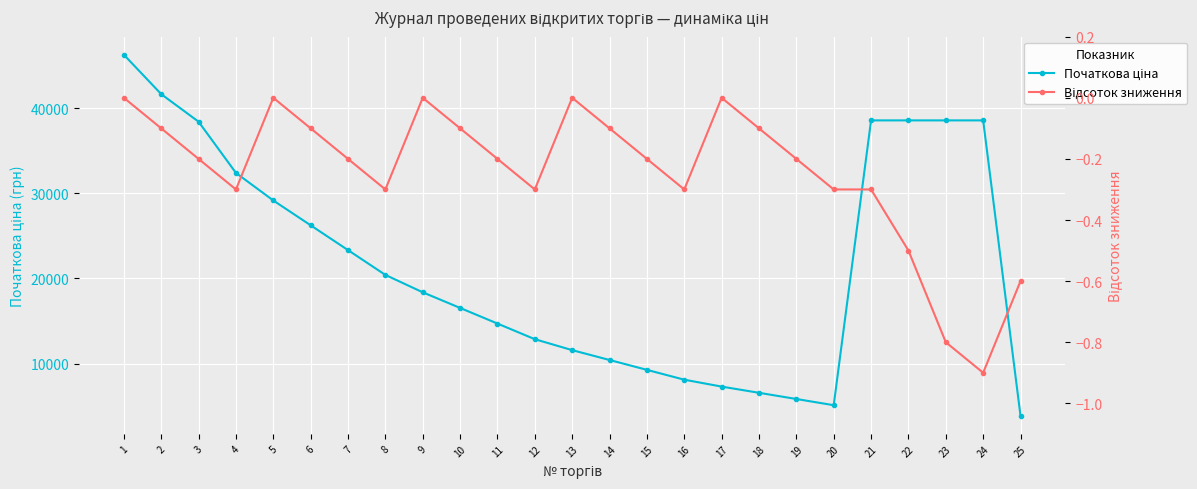

True or false: Відсоток зниження and Початкова ціна cross at least once.

False